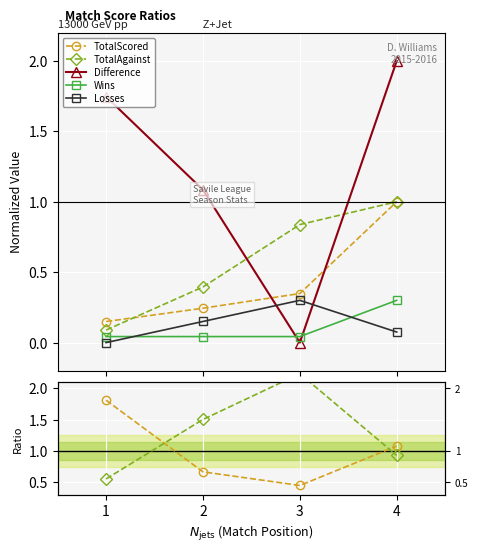

Is it true that TotalScored equals 1.8 at 1?

True